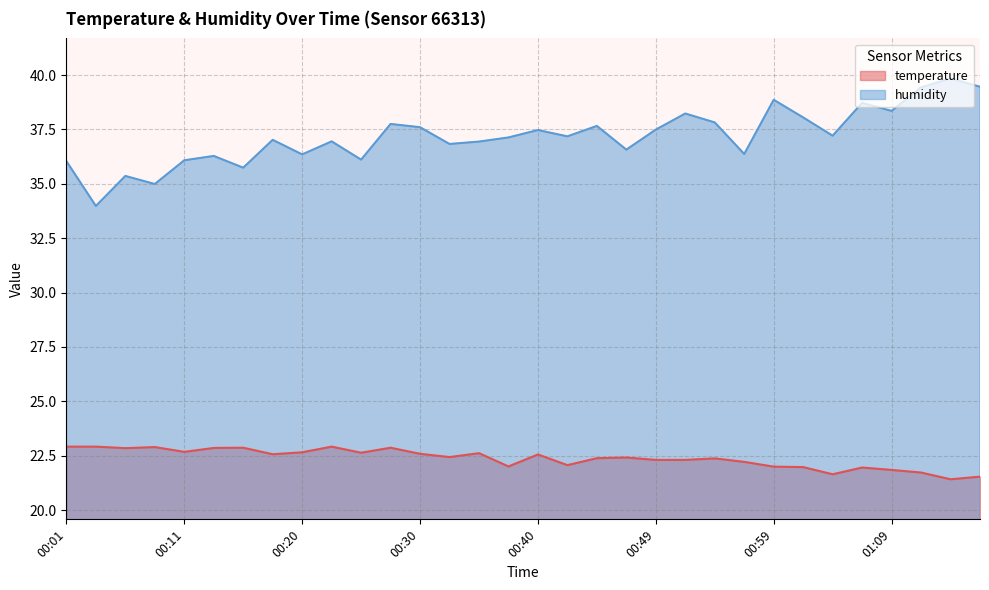

How many interior local peaks does the temperature series have?

9